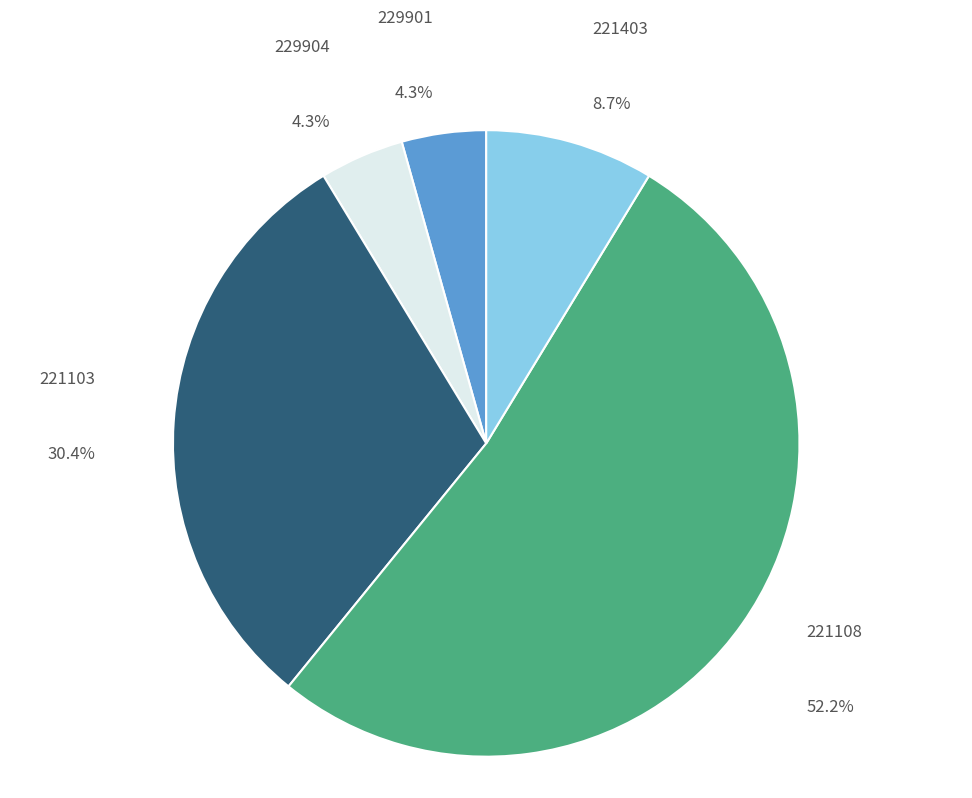

To the nearest percent, what is the average slice percentage?

20%